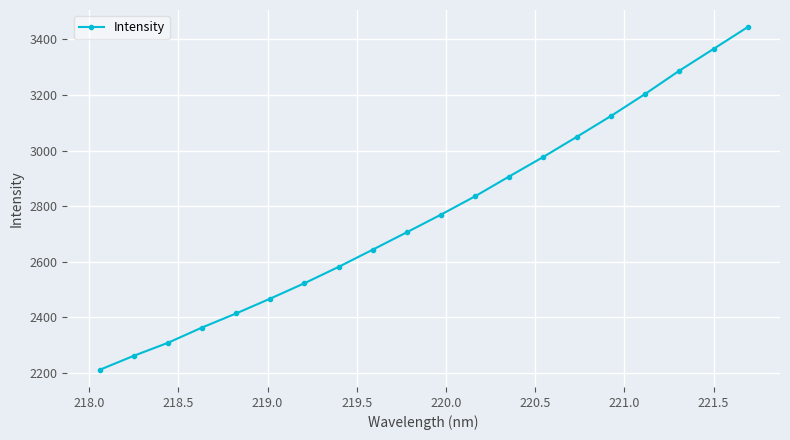

True or false: there are more than 1 points higher than both neighbors.

False